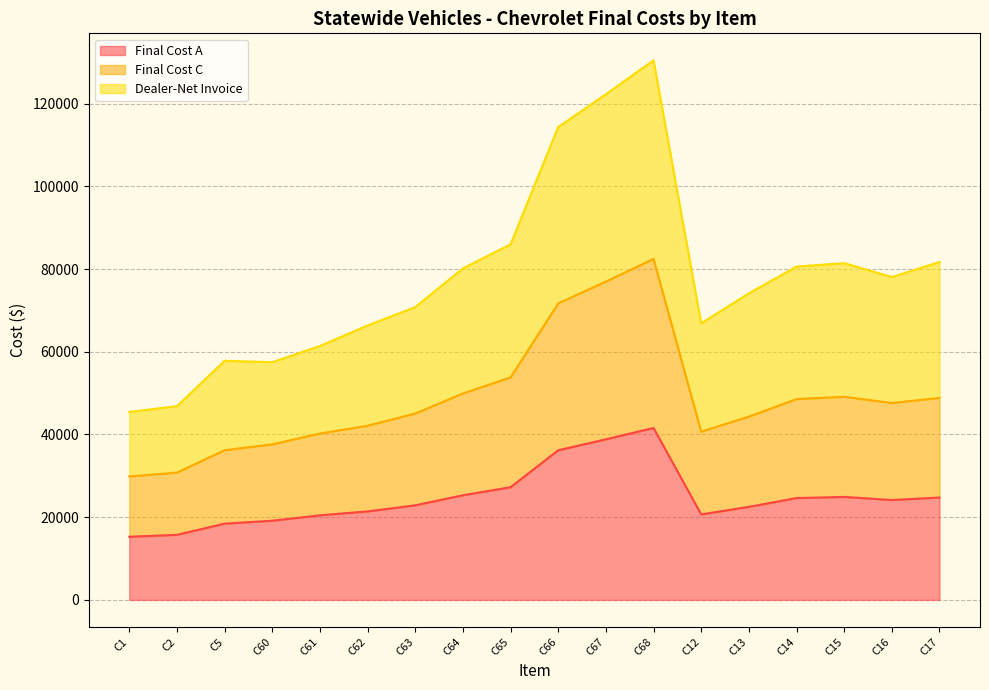

Is it true that Final Cost C equals 25167.5 at C13?

False